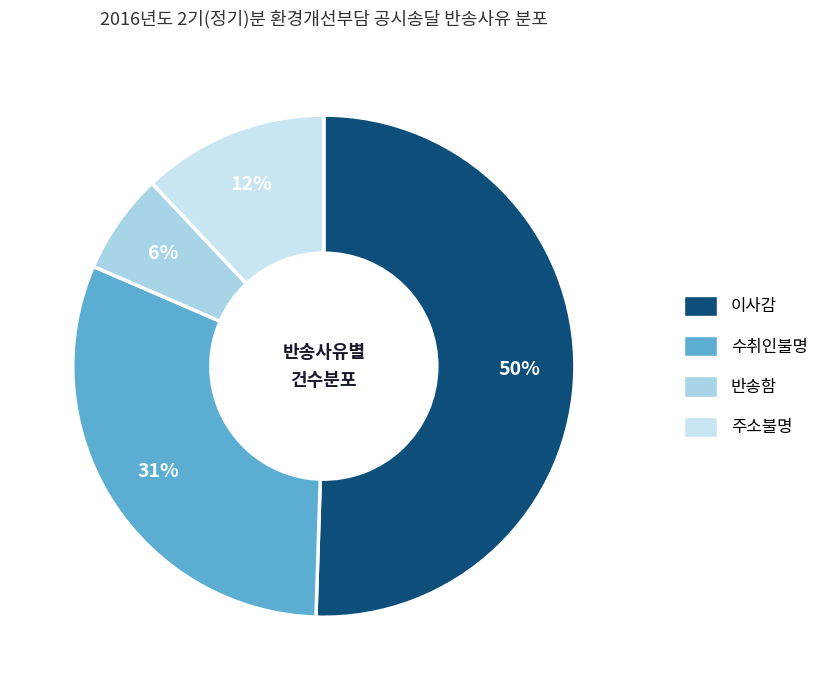

Which slice is the smallest?

반송함